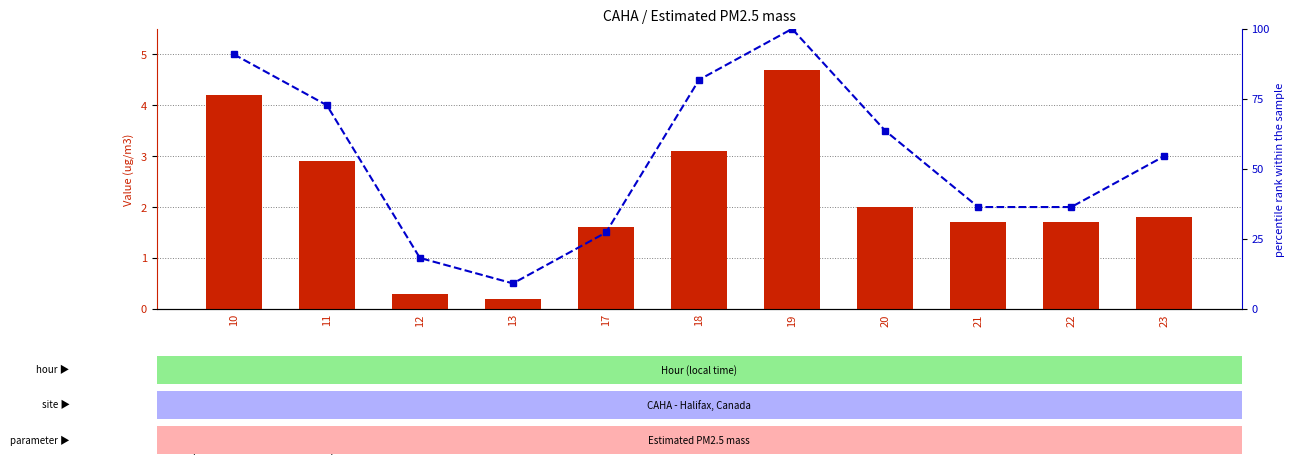

What are all the series names shown in the legend?

count, percentile rank within the sample